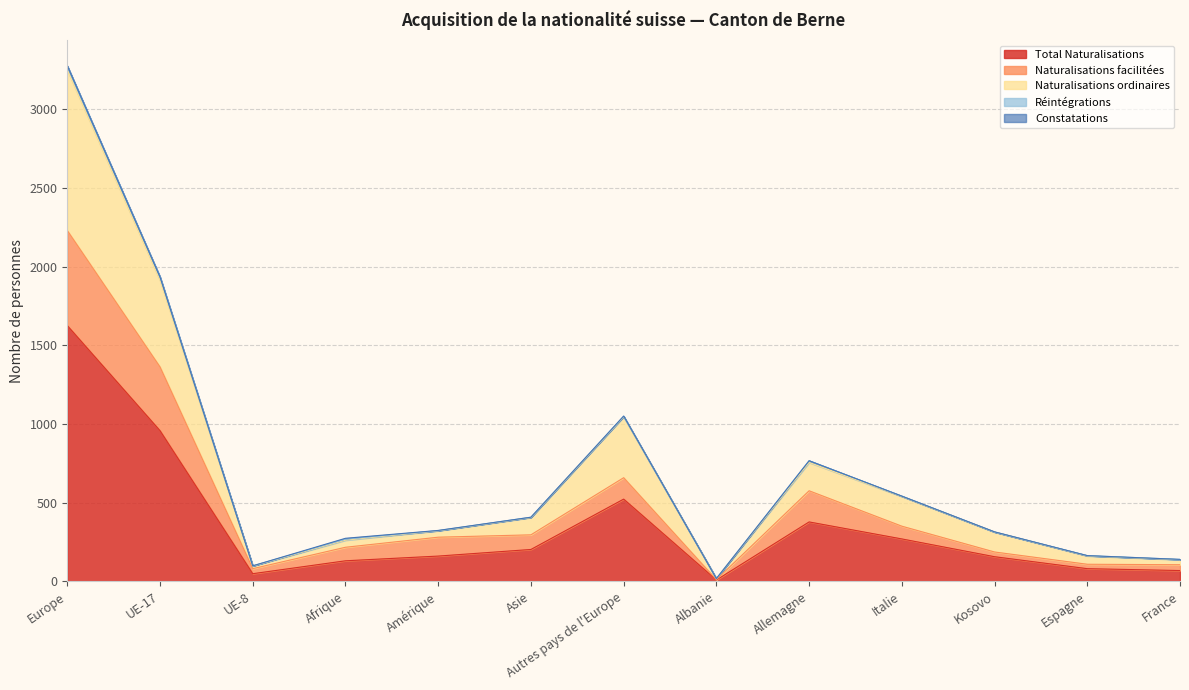

What is the maximum value for Total Naturalisations?

1626